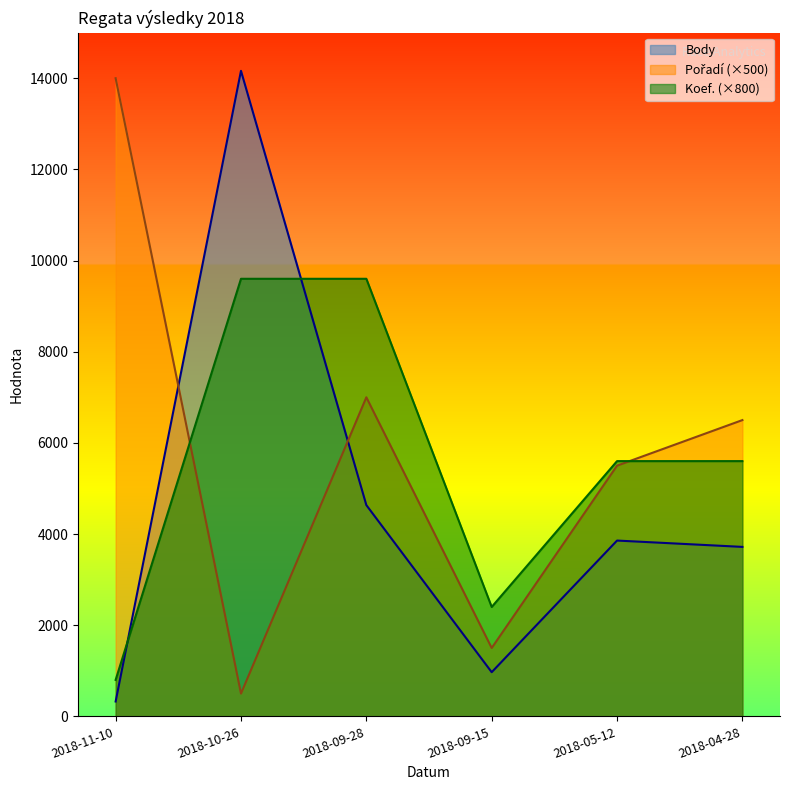

Between which two adjacent categories do Koef. and Body first intersect?

2018-11-10 and 2018-10-26